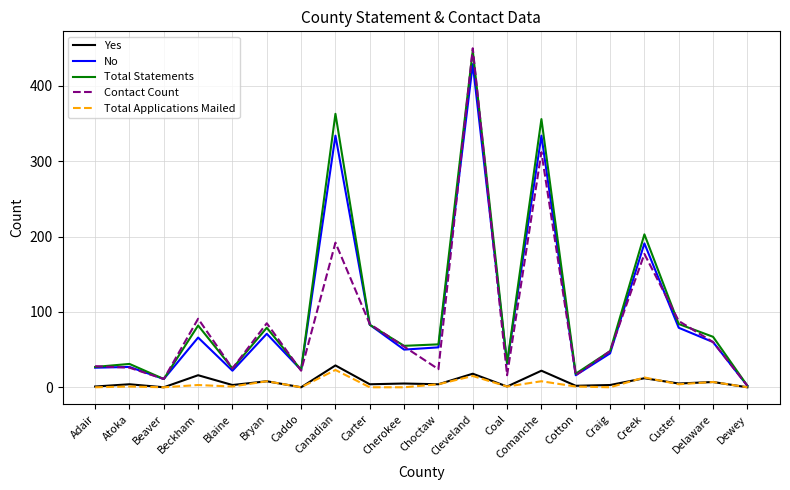

Is this an area chart (filled region under the line)?

No